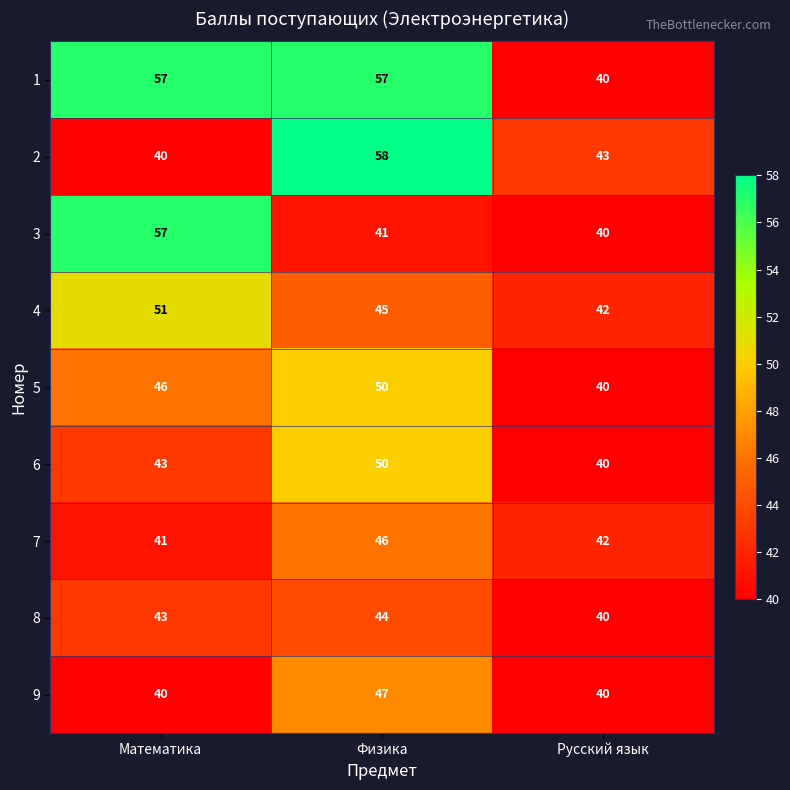

Which series has the widest spread of values?

2